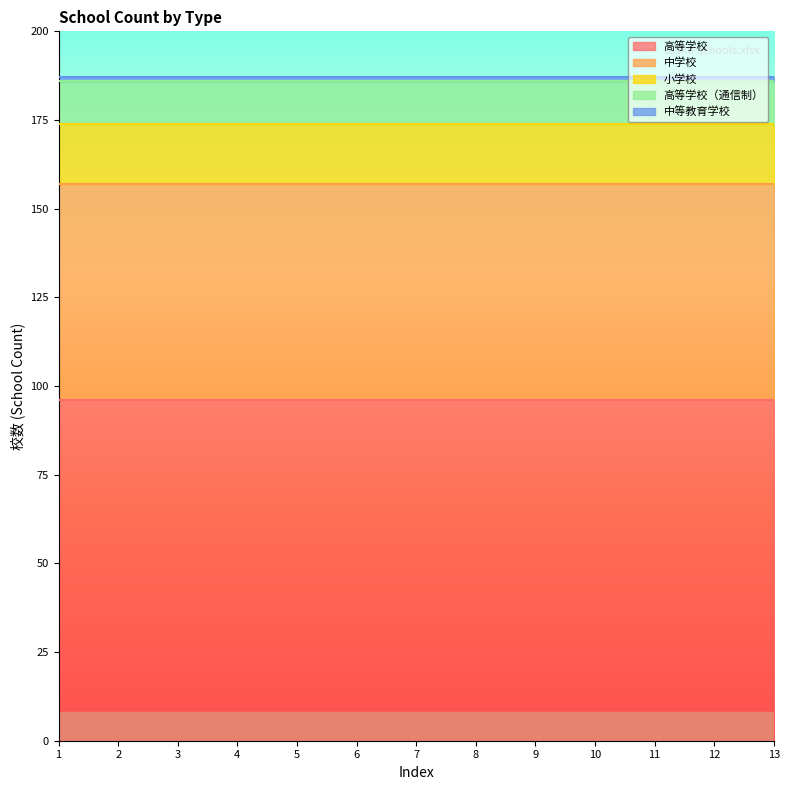

Is it true that 高等学校 equals 66 at 4?

False